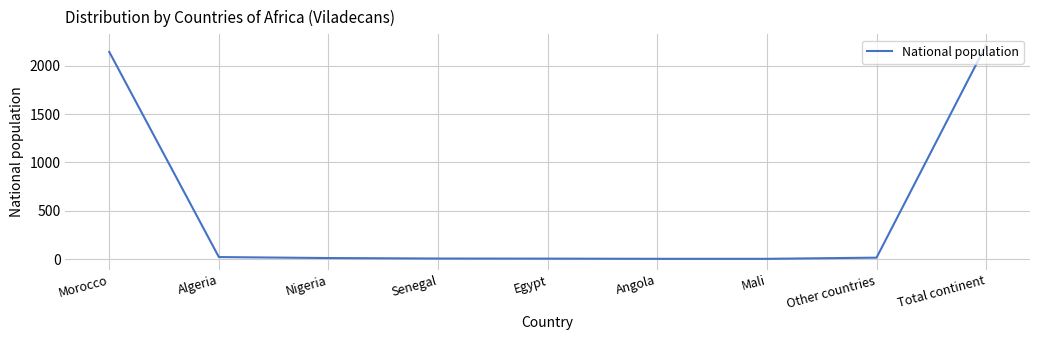

True or false: the data shows 2214 at Total continent.

True